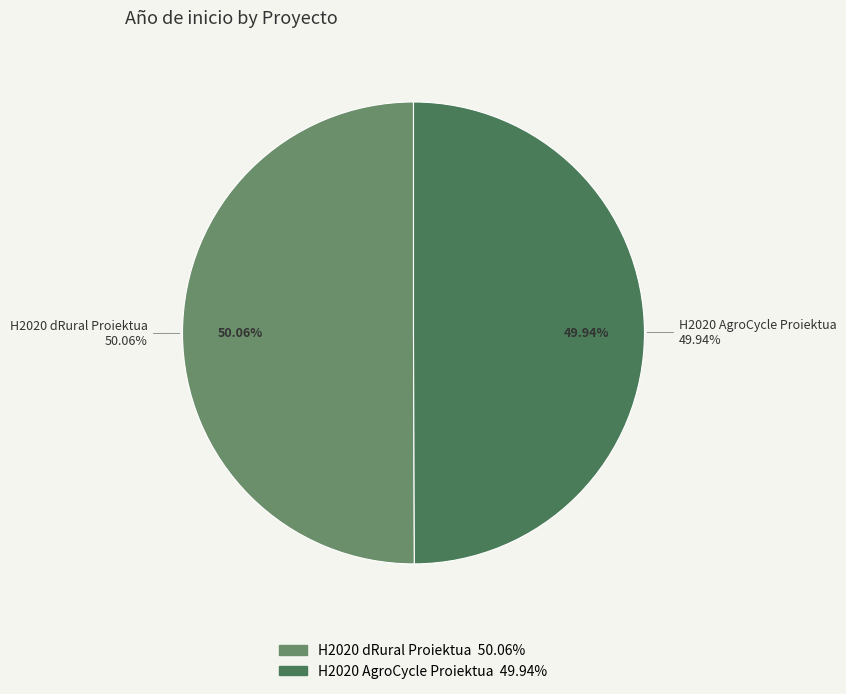

Combined, do H2020 dRural Proiektua and H2020 AgroCycle Proiektua account for over 50%?

Yes